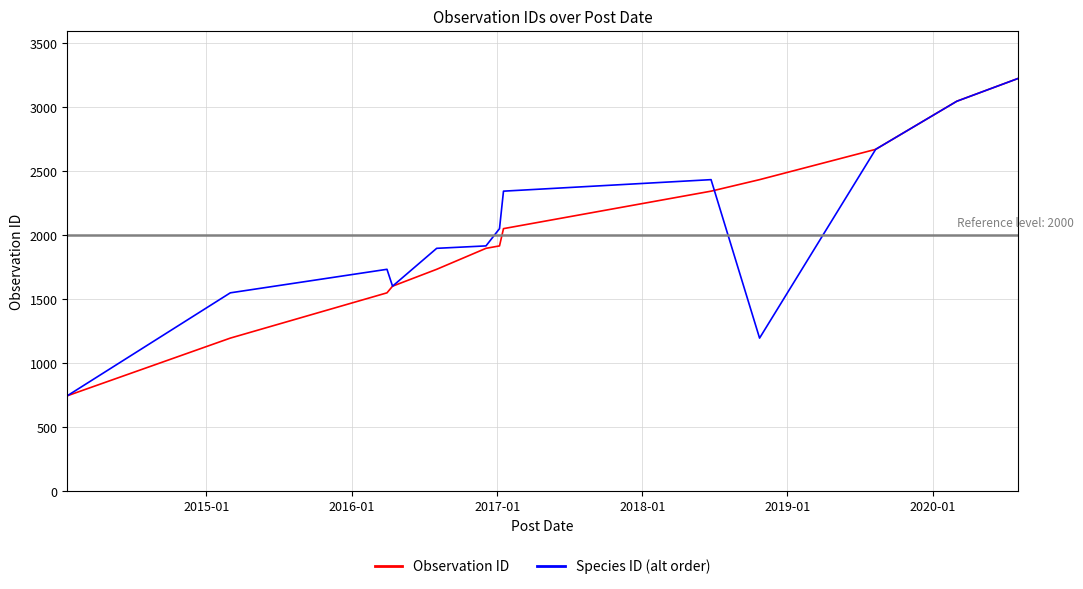

How many intersections are there between Species ID (alt order) and Observation ID?

1